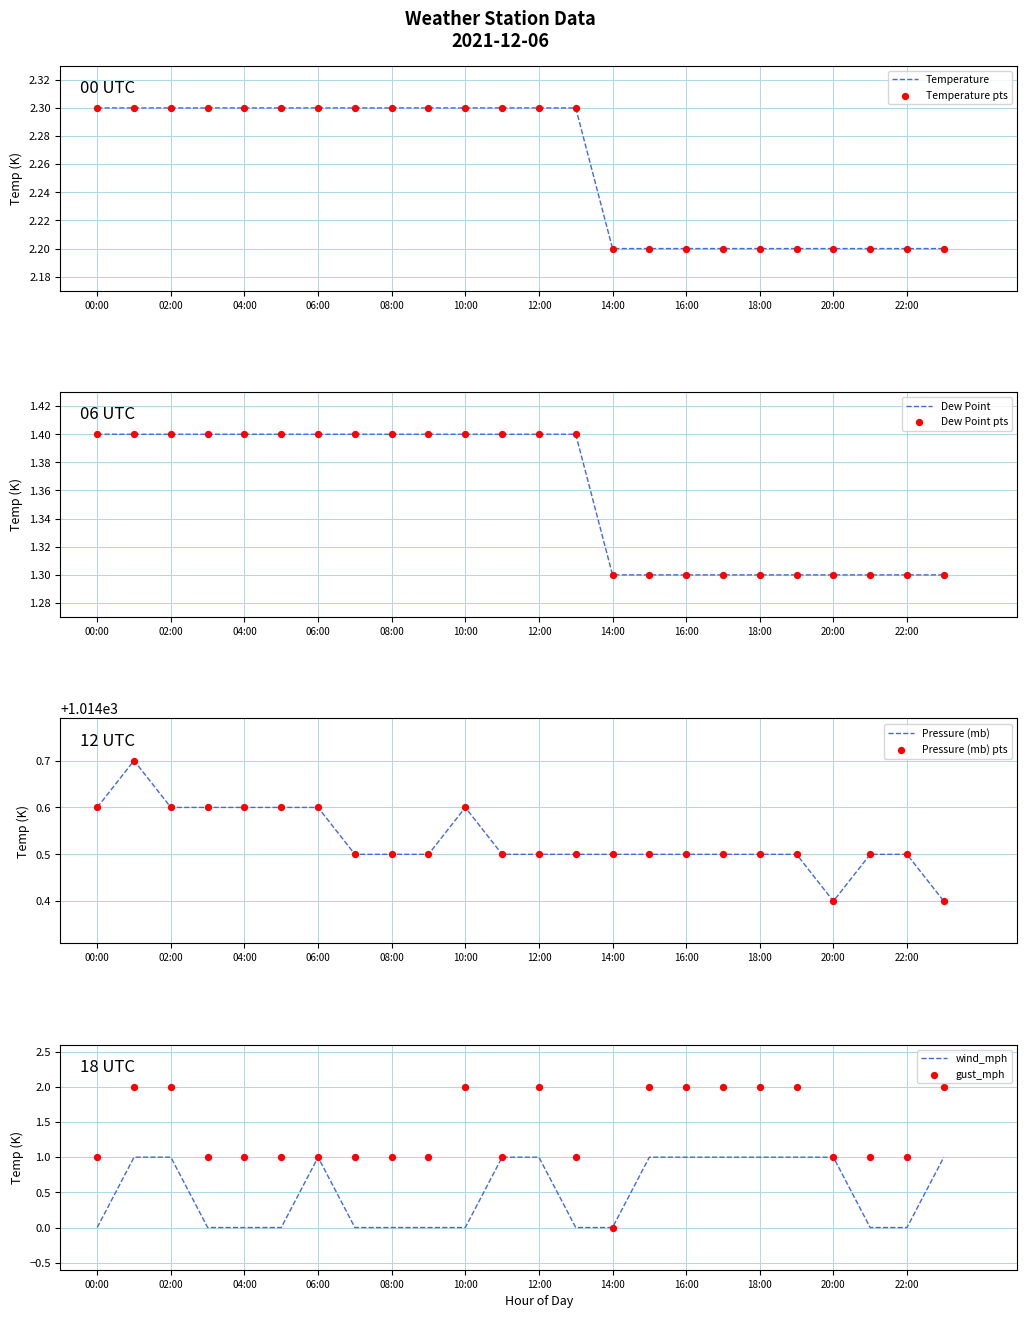

Which series has the largest Y range (max minus min)?

gust_mph